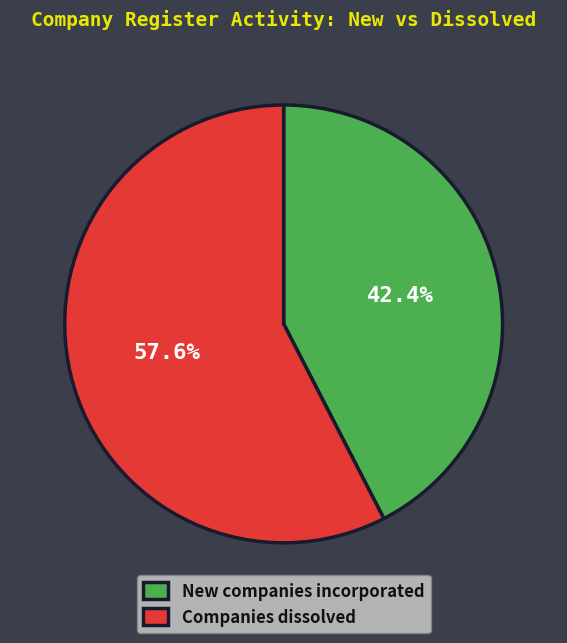

Which category has the smallest portion of the pie?

New companies incorporated